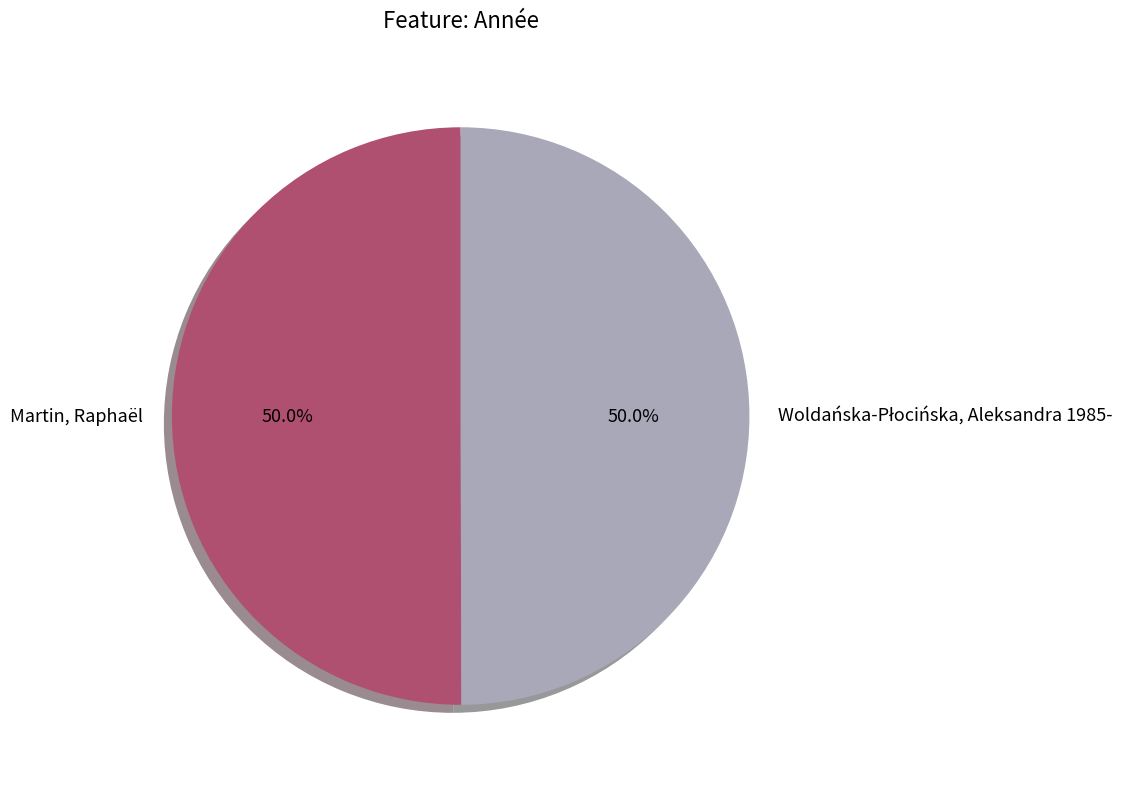

How many slices are in this pie chart?

2